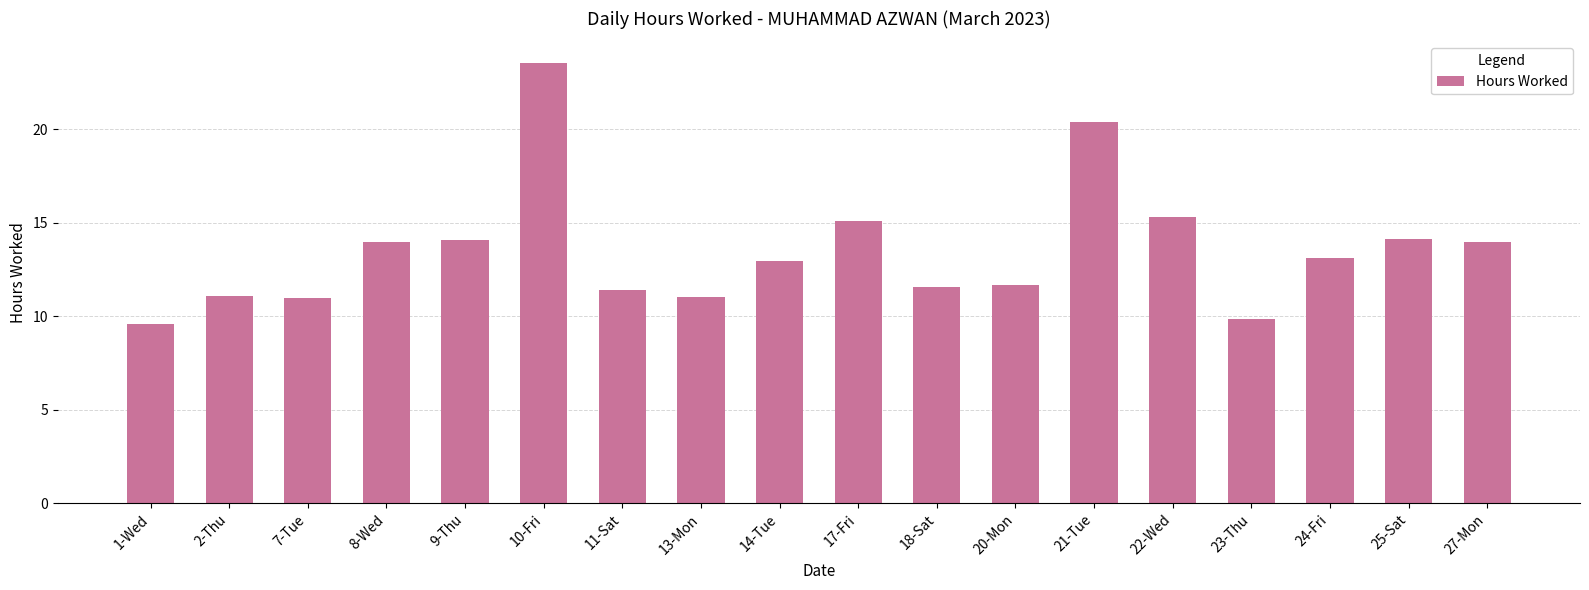

What is the greatest value displayed?

23.5